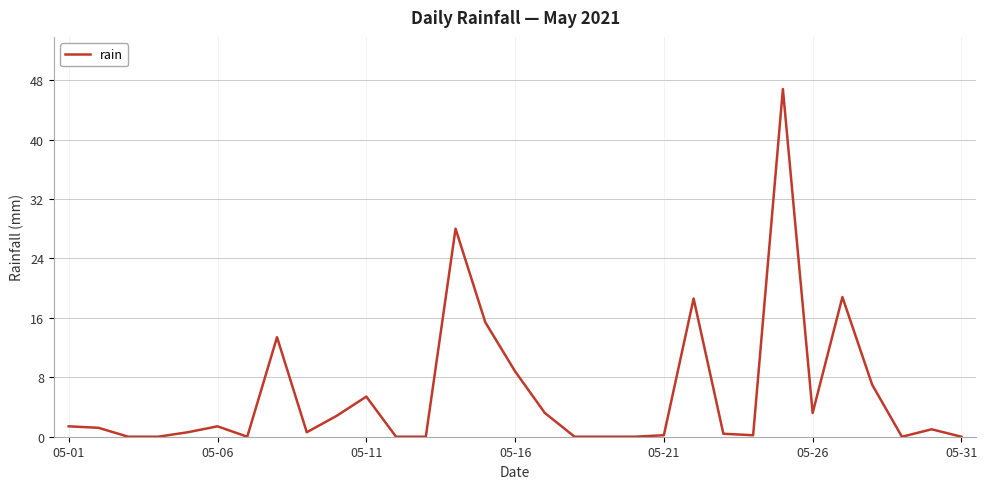

What is the difference between the maximum and minimum values?

46.8